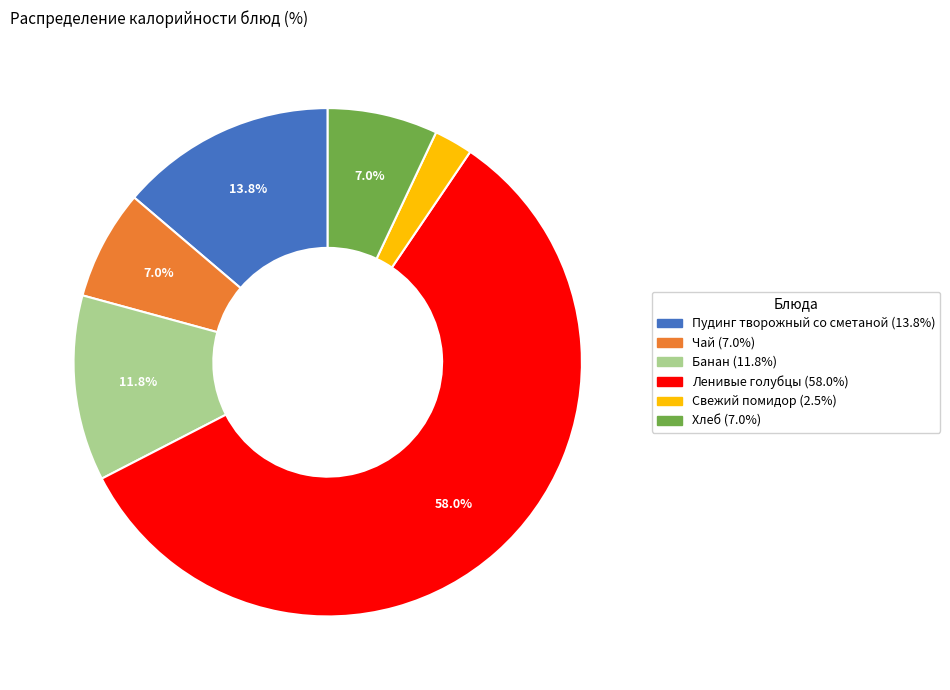

True or false: Ленивые голубцы accounts for 58% of the total.

True